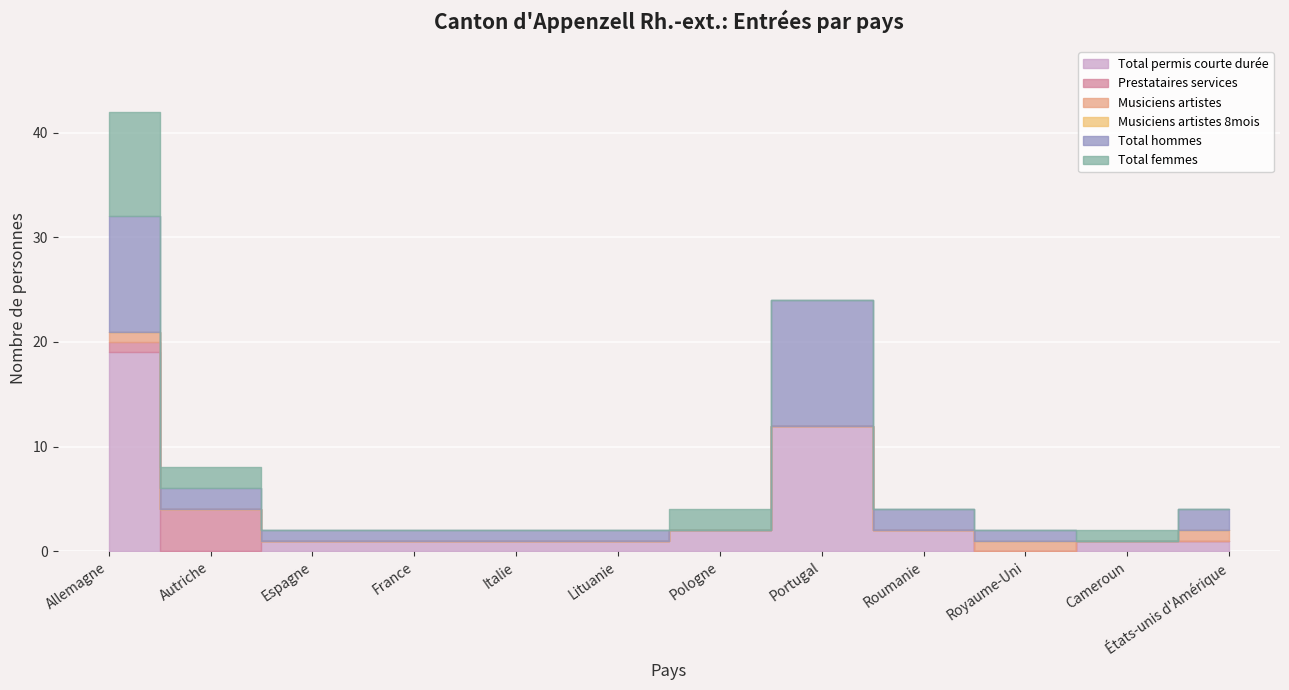

What is the sum of all Total permis courte durée values?

41